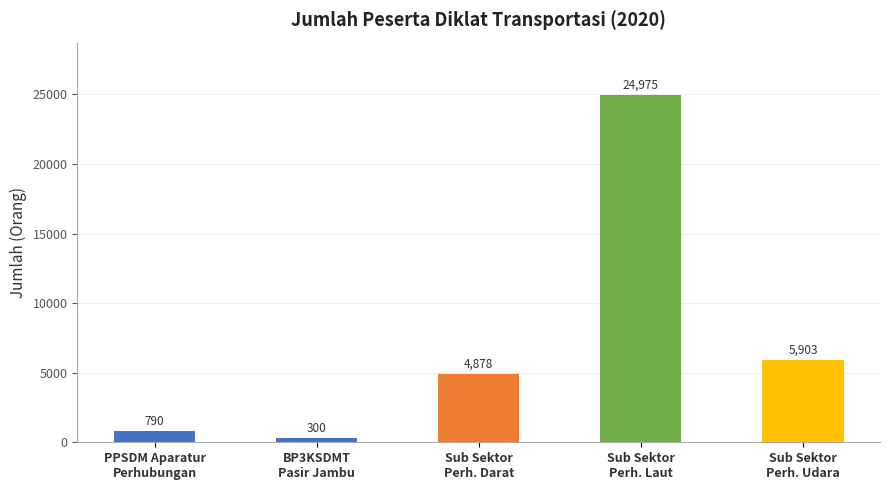

True or false: the data shows 4878 at Sub Sektor
Perh. Darat.

True